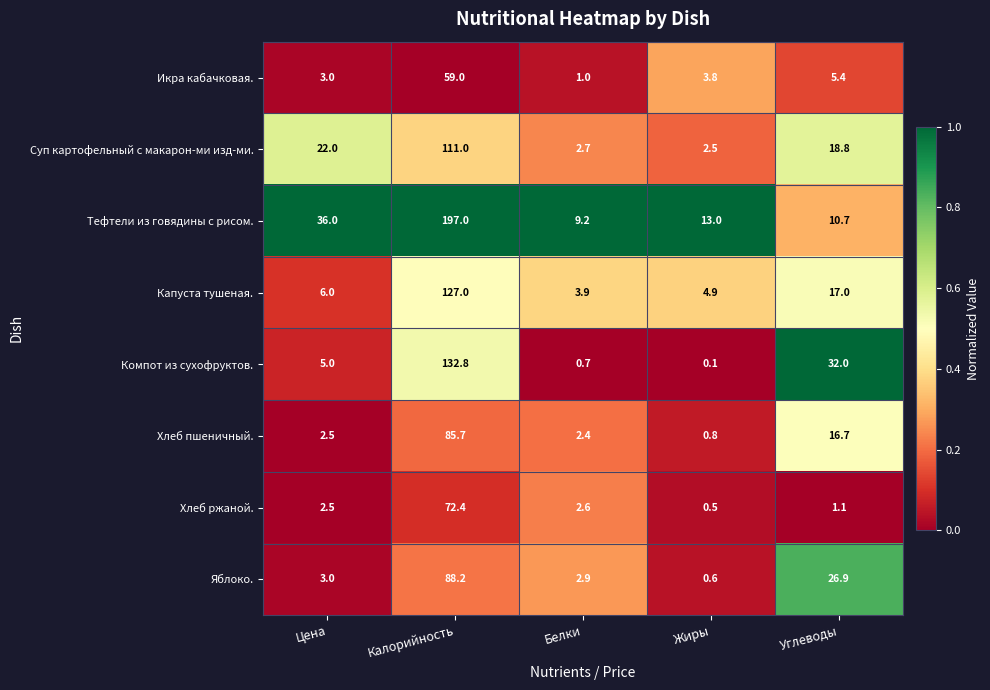

What is the difference between the second highest and minimum values in the Компот из сухофруктов. series?

31.9